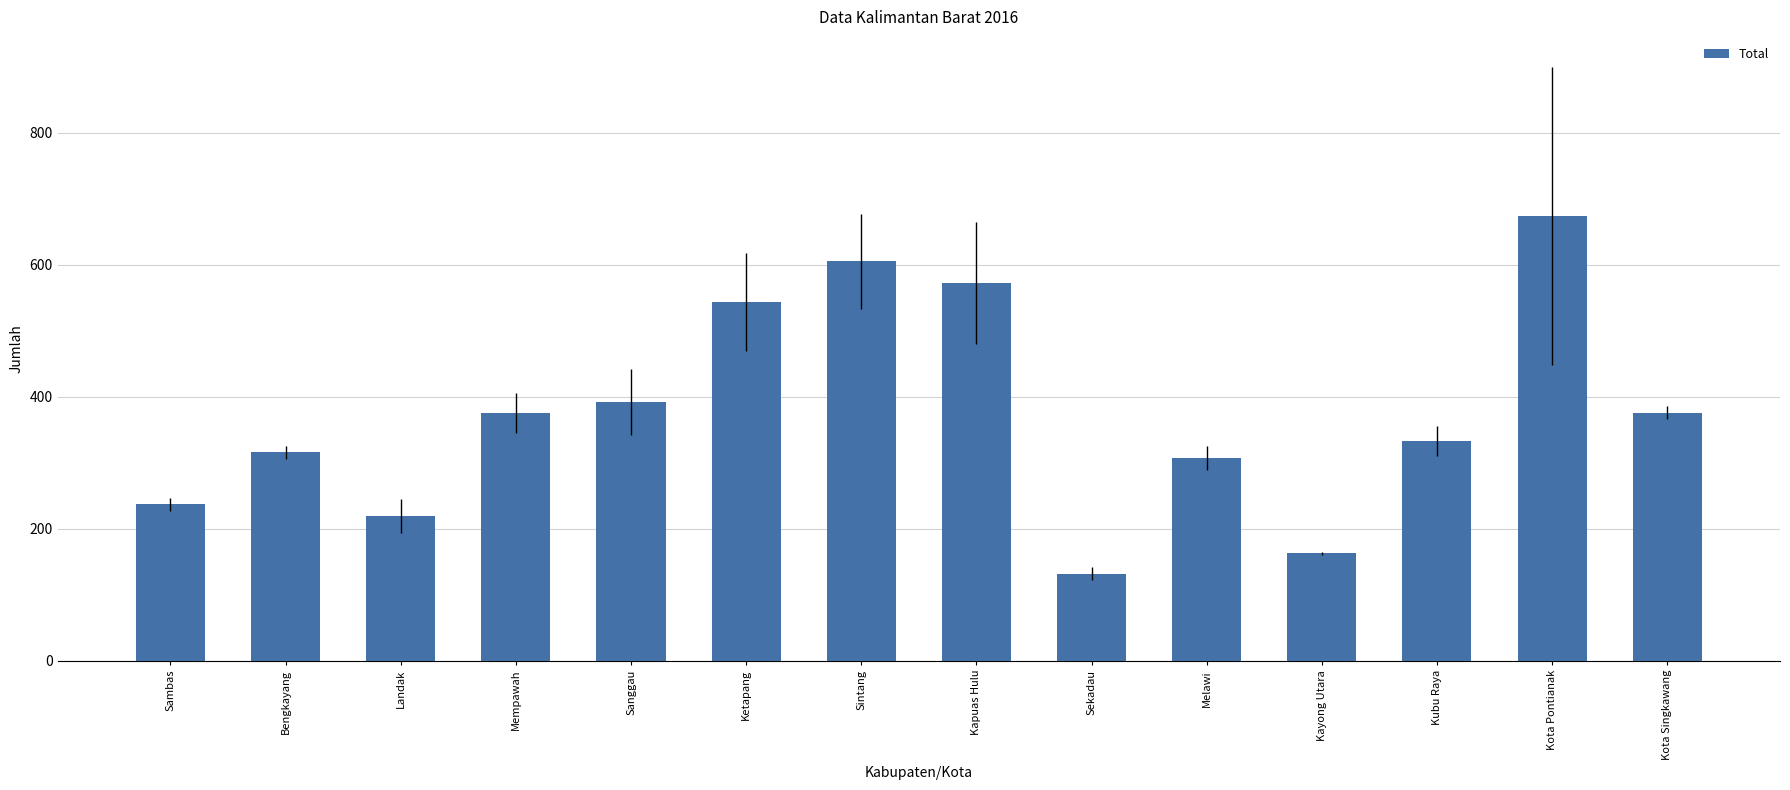

What is the label of the 14th bar from the right?

Sambas